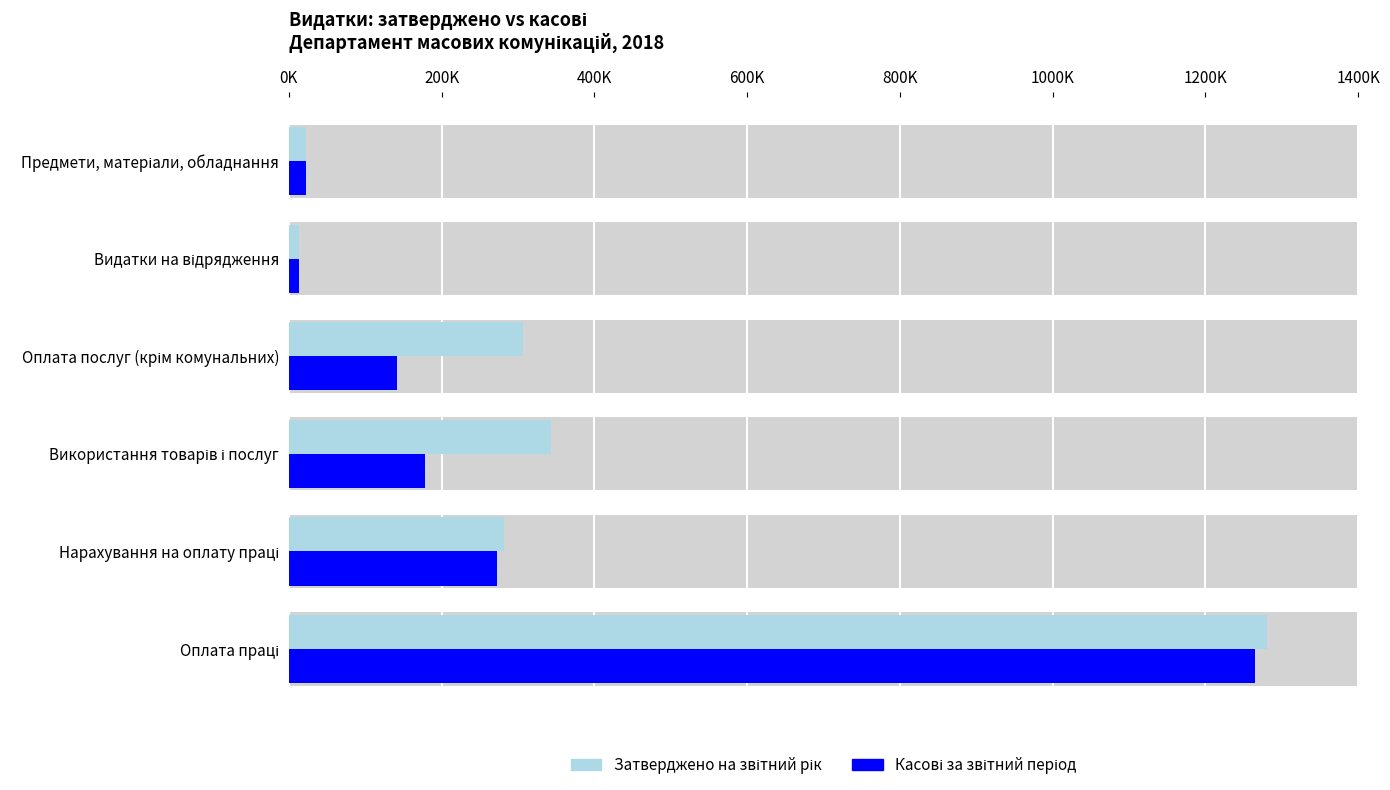

What is the difference between the maximum and minimum values in the Затверджено на звітний рік series?

1266565.0